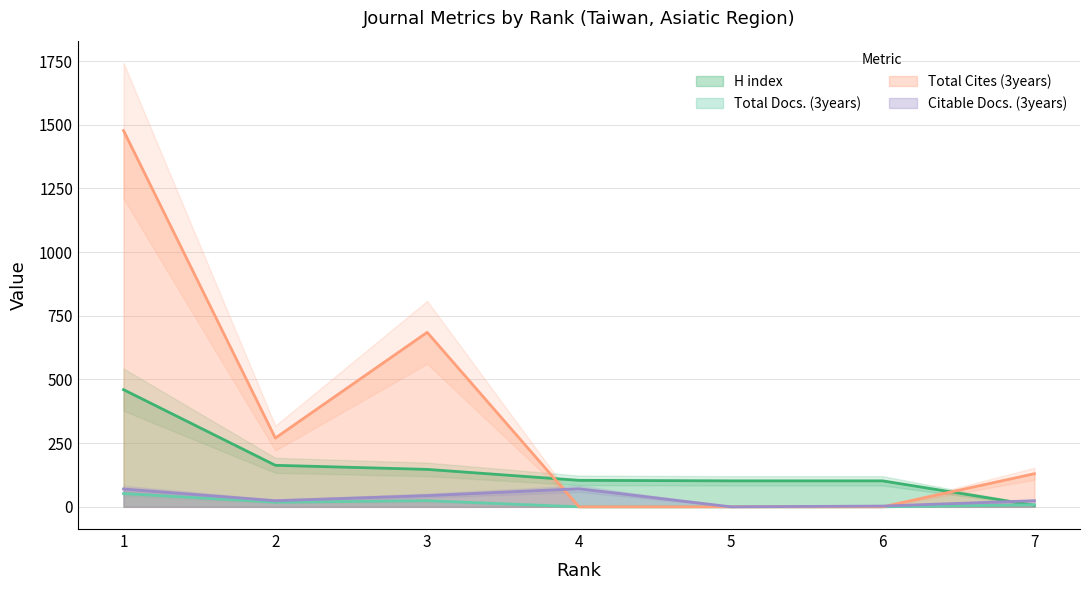

What is the total value across all series at 3?

900